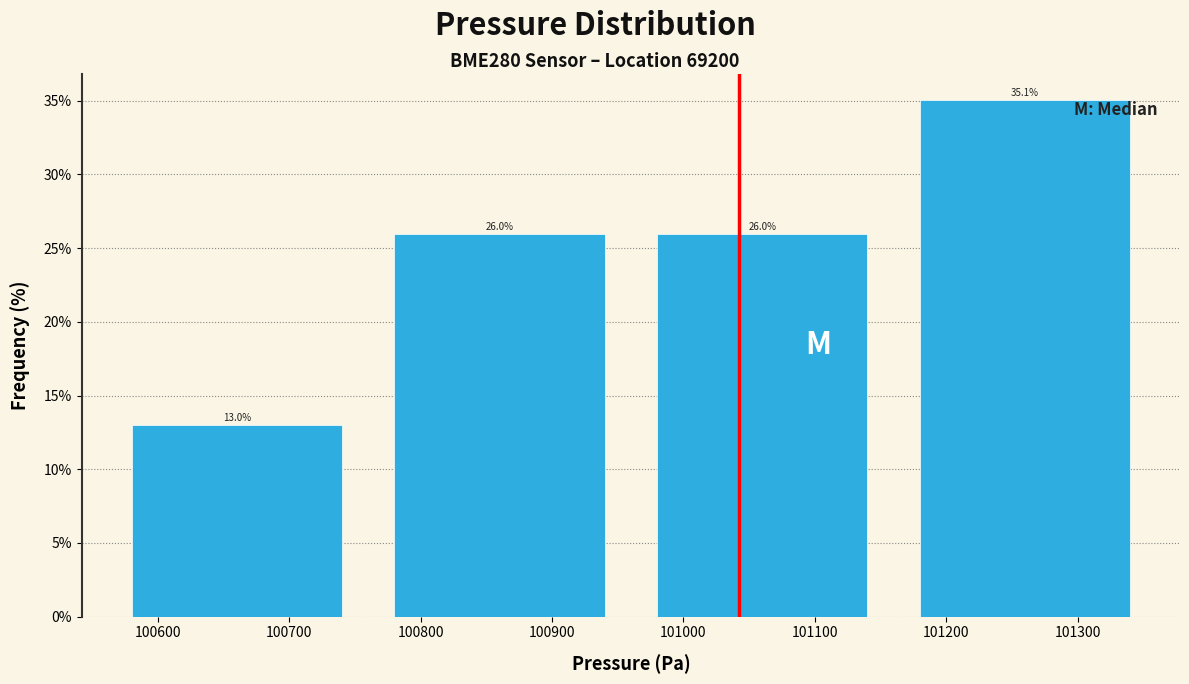

Reading left to right, transcribe this chart: for each bar, give the range it covers on the x-axis and its height.

100560 to 100760: 13.0
100760 to 100960: 26.0
100960 to 101160: 26.0
101160 to 101360: 35.1